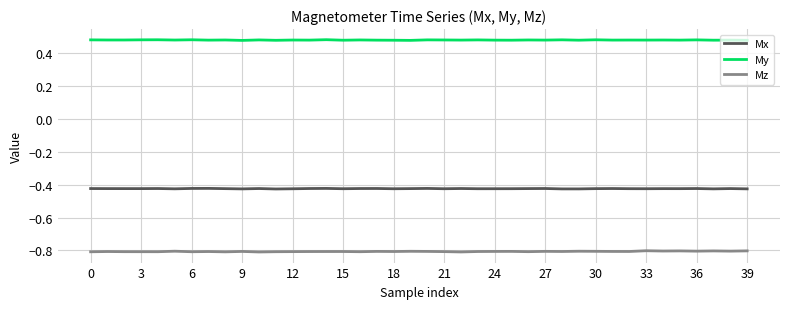

What is the smallest value displayed?

-0.8